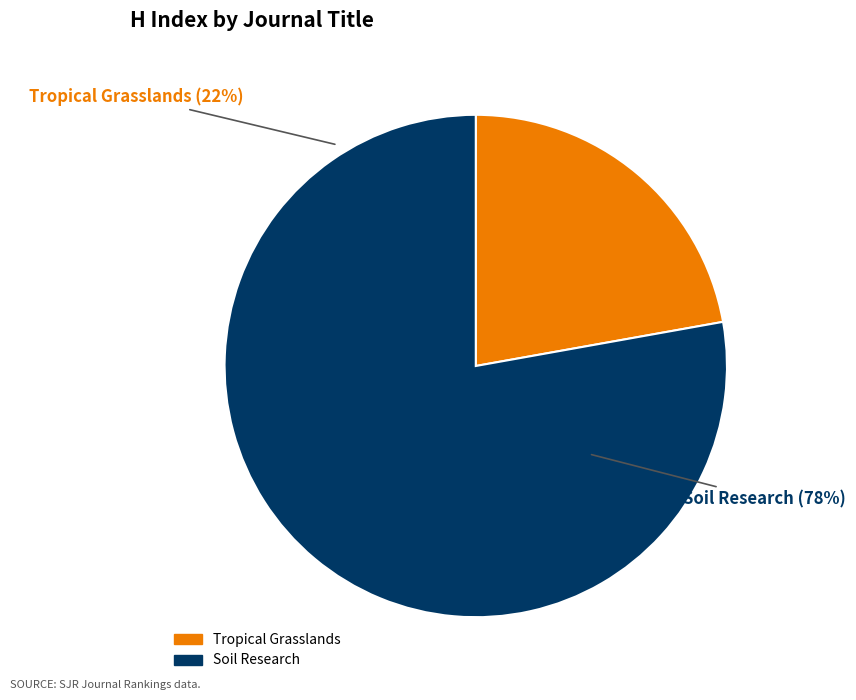

To the nearest percent, what percentage of the pie is Soil Research?

78%